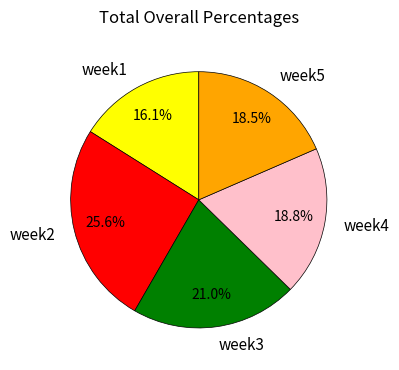

Is it true that week3 is 21% of the pie?

True